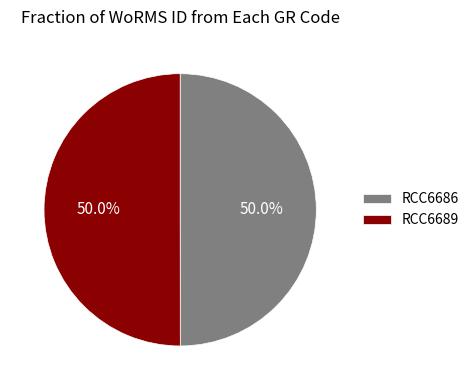

Is the sum of RCC6686 and RCC6689 greater than half?

Yes